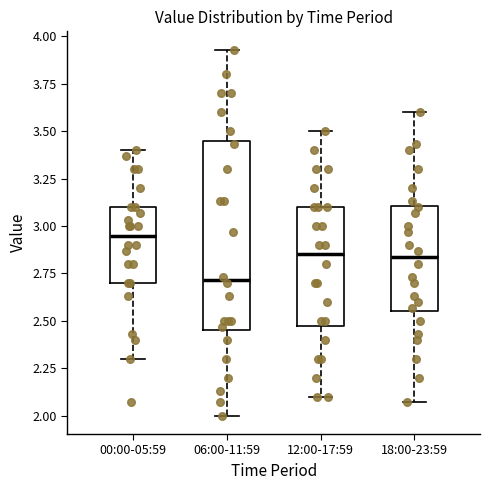

Comparing the boxes themselves (not the whiskers), which one is the tallest?

06:00-11:59